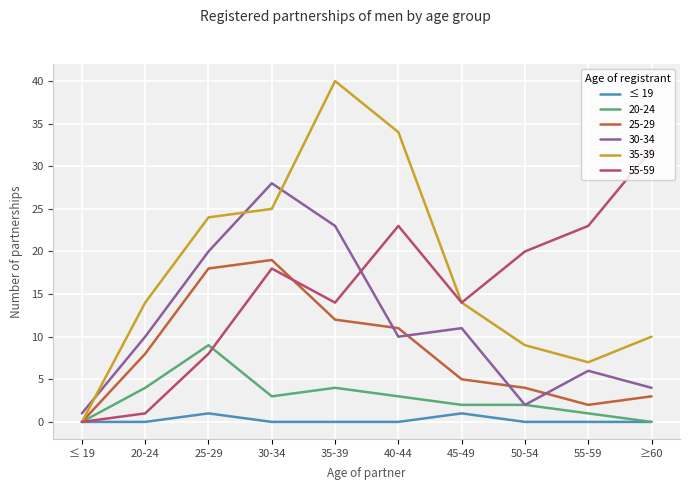

The value of 35-39 at 40-44 is 34. True or false?

True